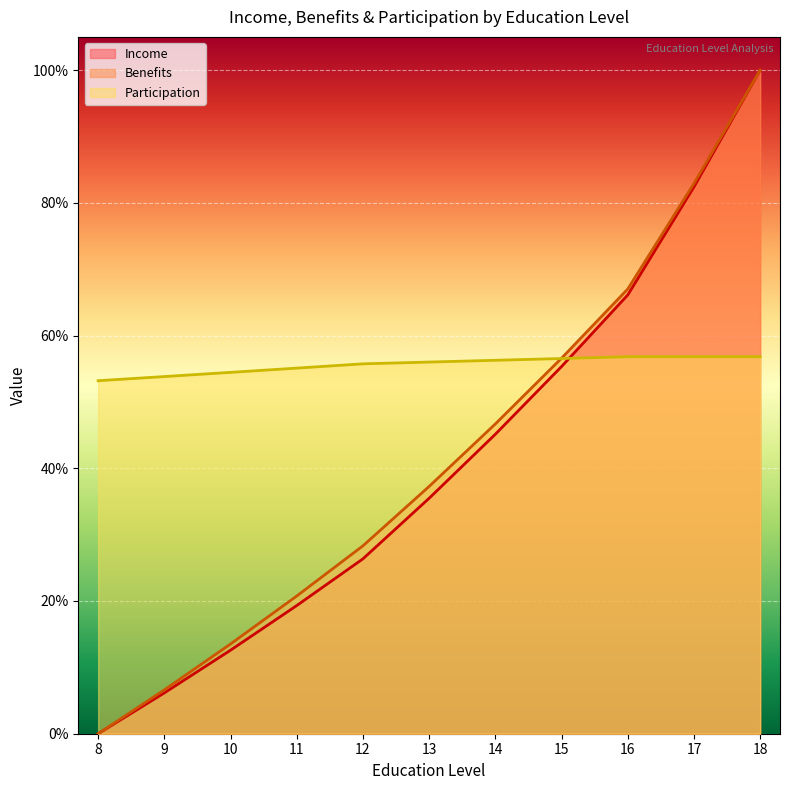

Which series changed the most between 11 and 12?

Benefits